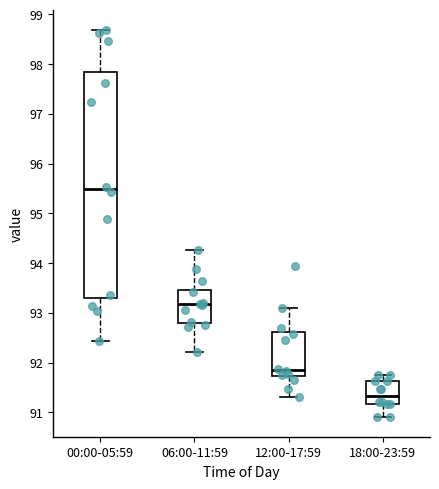

Reading left to right, read every box against the y-axis: the position of its median line, the range the box covers, and the ends of its whiskers. The values are not printed on the chart, so give them approximately, as read against the axis.

00:00-05:59: median 95.5, box 93.3 to 97.8, whiskers 92.4 to 98.7
06:00-11:59: median 93.2, box 92.8 to 93.5, whiskers 92.2 to 94.3
12:00-17:59: median 91.9, box 91.7 to 92.6, whiskers 91.3 to 93.1
18:00-23:59: median 91.3, box 91.2 to 91.6, whiskers 90.9 to 91.8